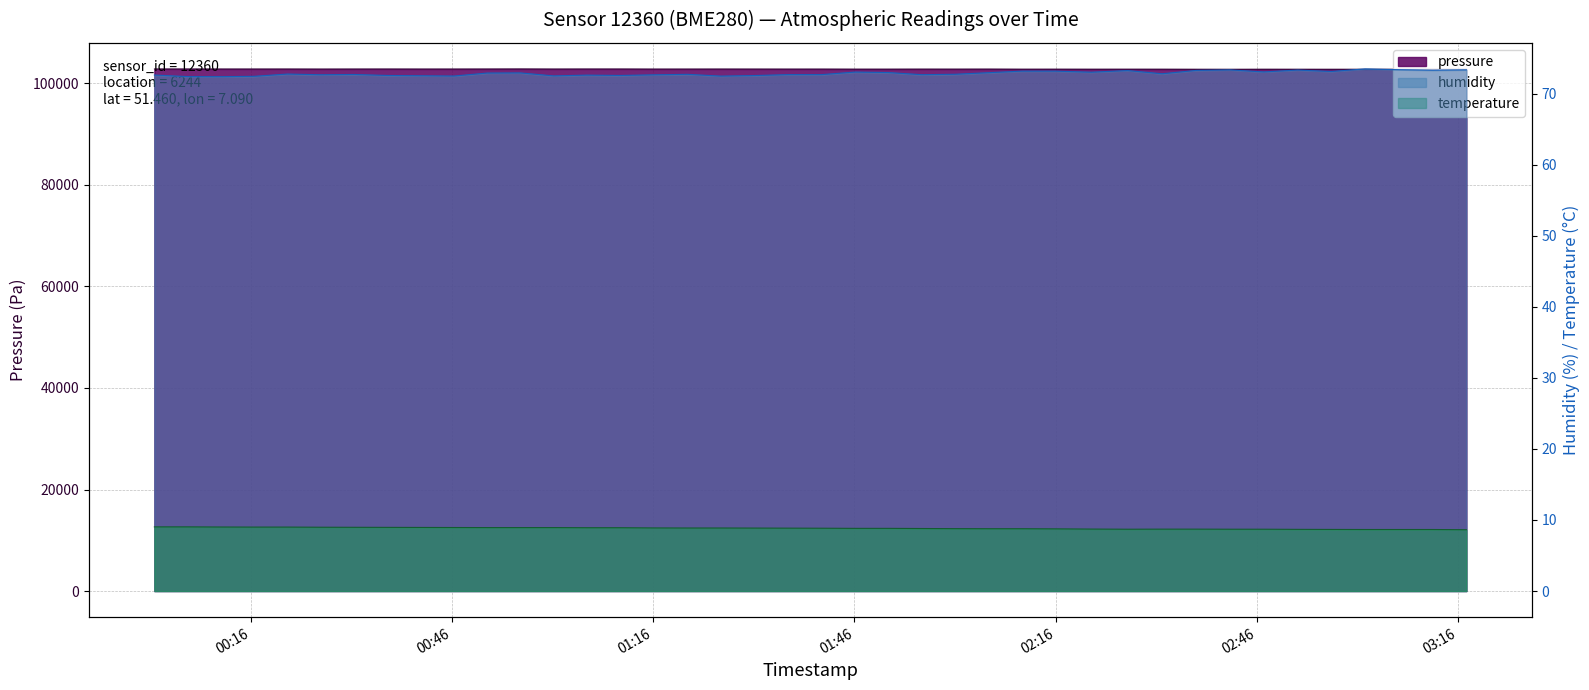

At how many categories does at least one series exceed 67615?

40